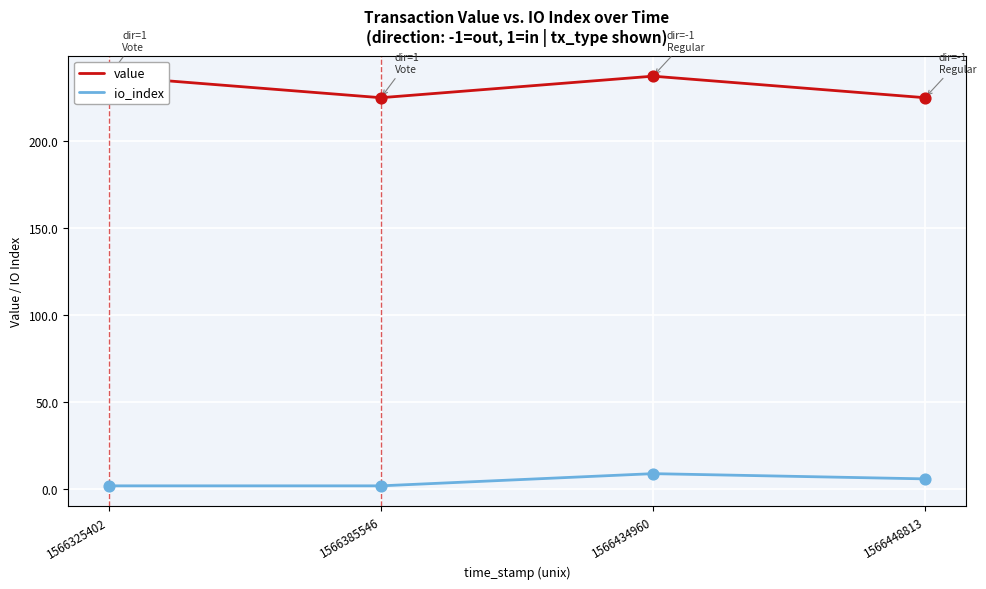

Which series has the widest spread of Y values?

value